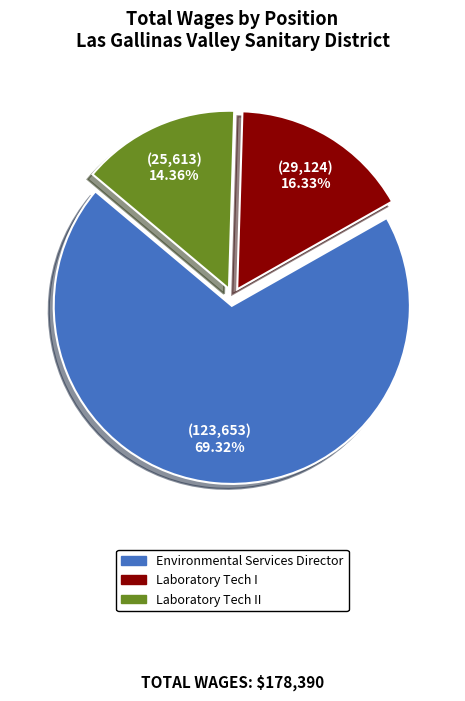

How many slices are in this pie chart?

3